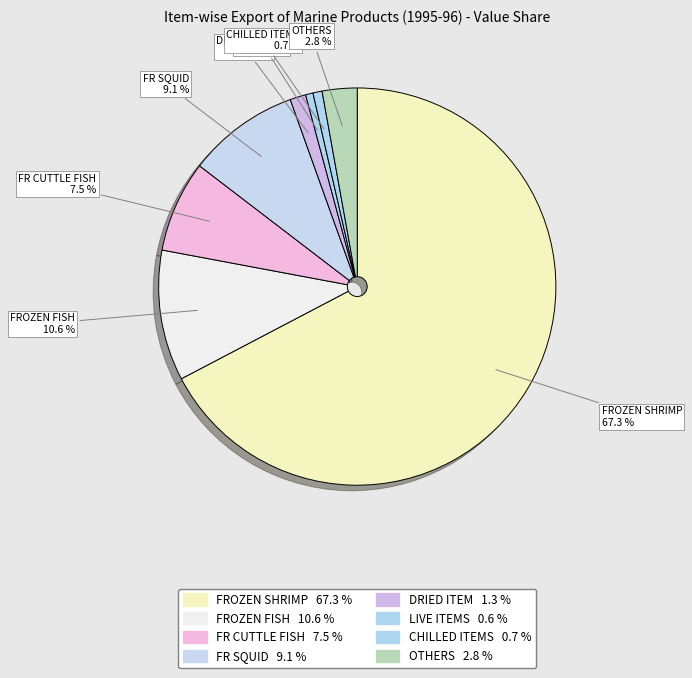

Is OTHERS the majority of the pie?

No